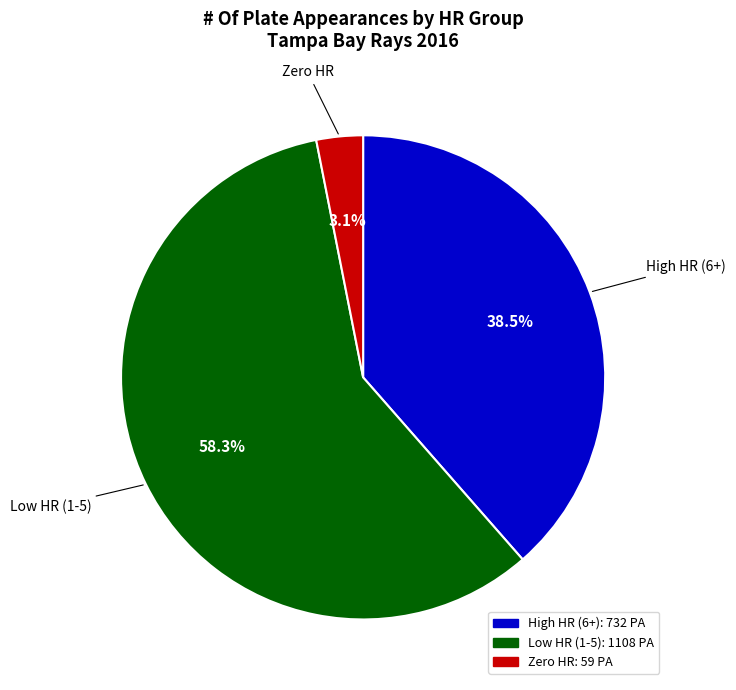

Does any single category account for the majority?

Yes